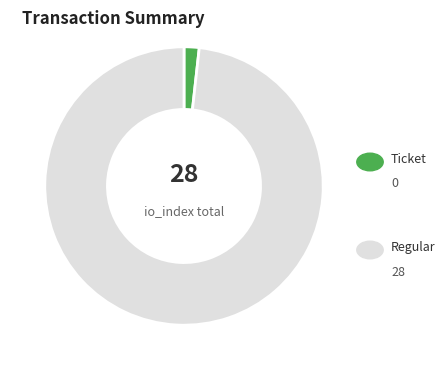

Is there any slice that represents more than half of the pie?

Yes